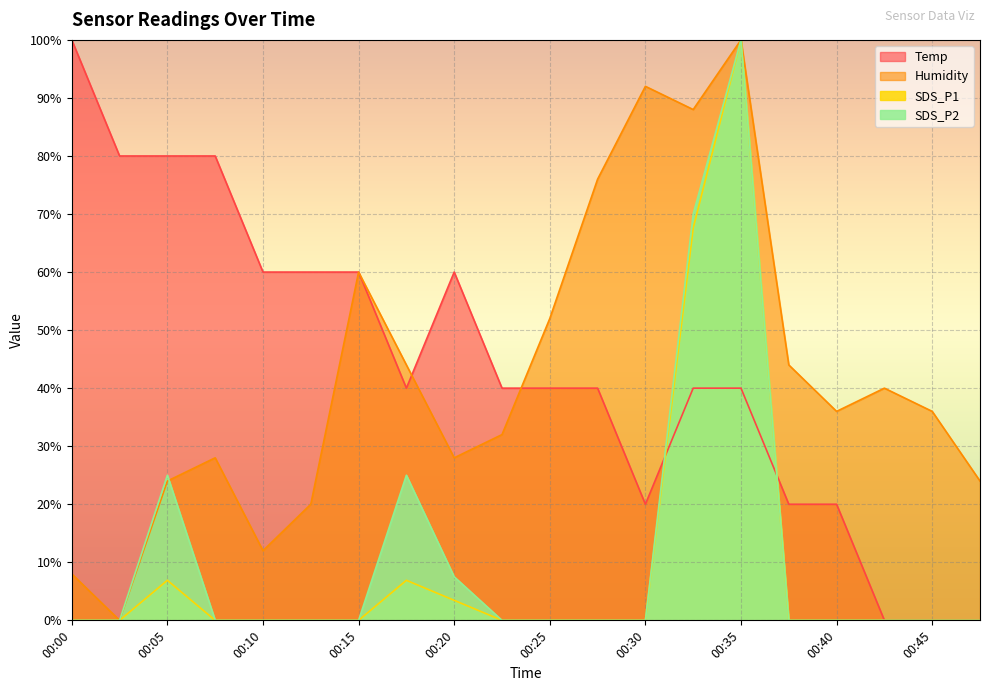

Read the SDS_P1 value at 00:35.

100.0